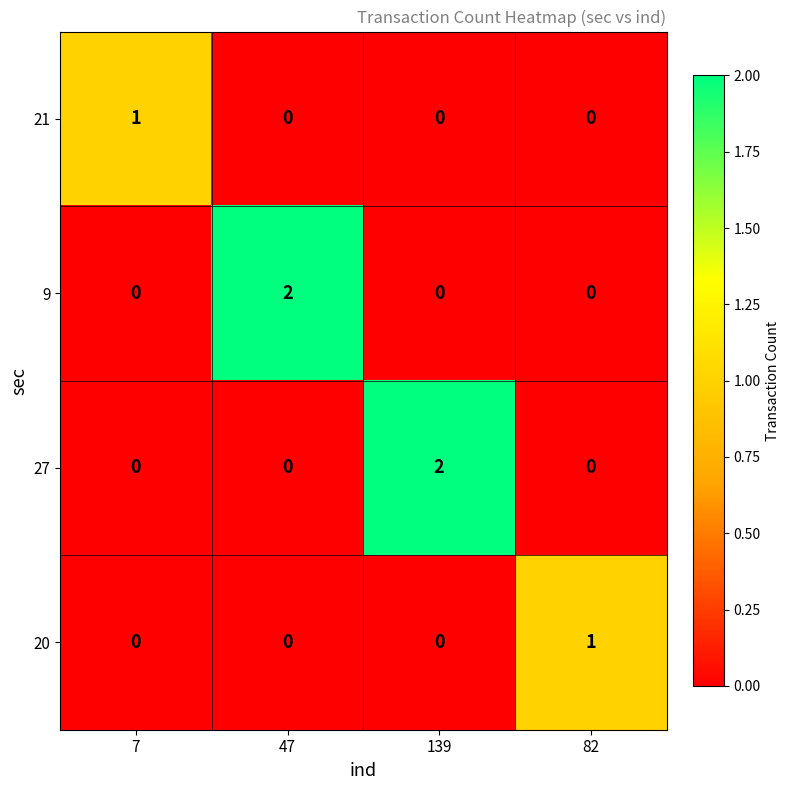

Reading left to right, list all the values displayed in this chart.

21: 1	0	0	0
9: 0	2	0	0
27: 0	0	2	0
20: 0	0	0	1